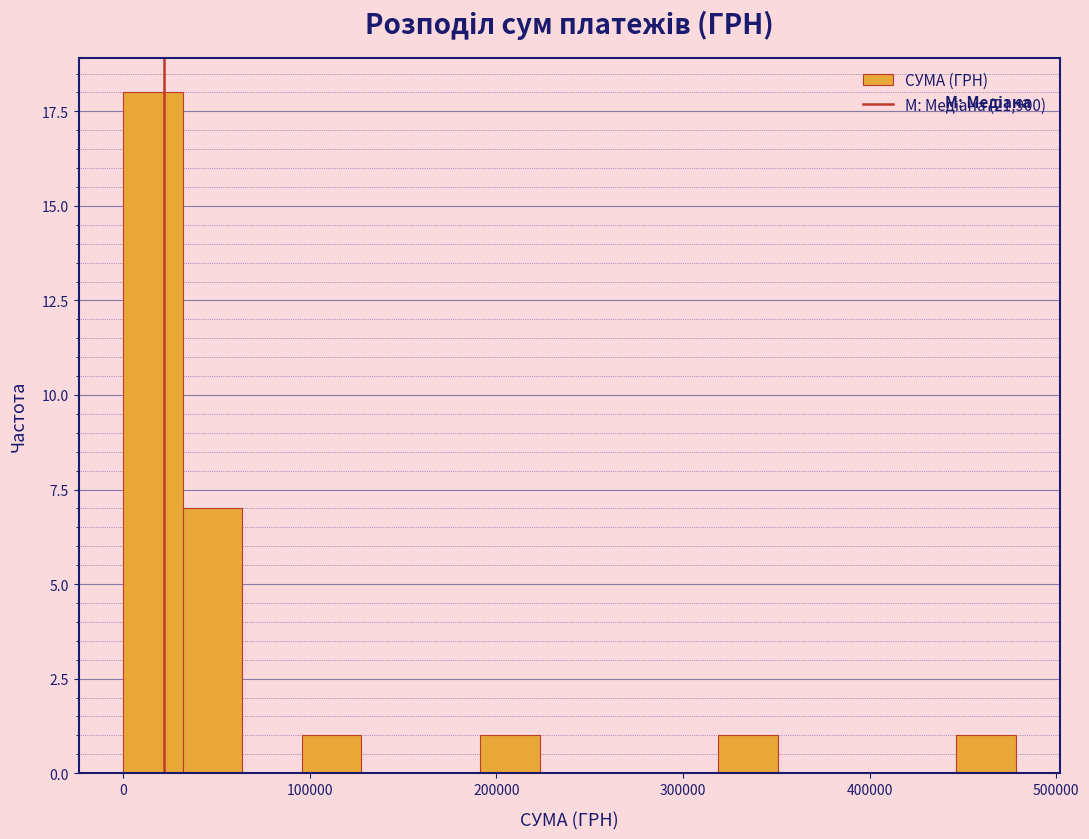

Read against the x-axis, roughly where is the centre of the tallest bar?

20000